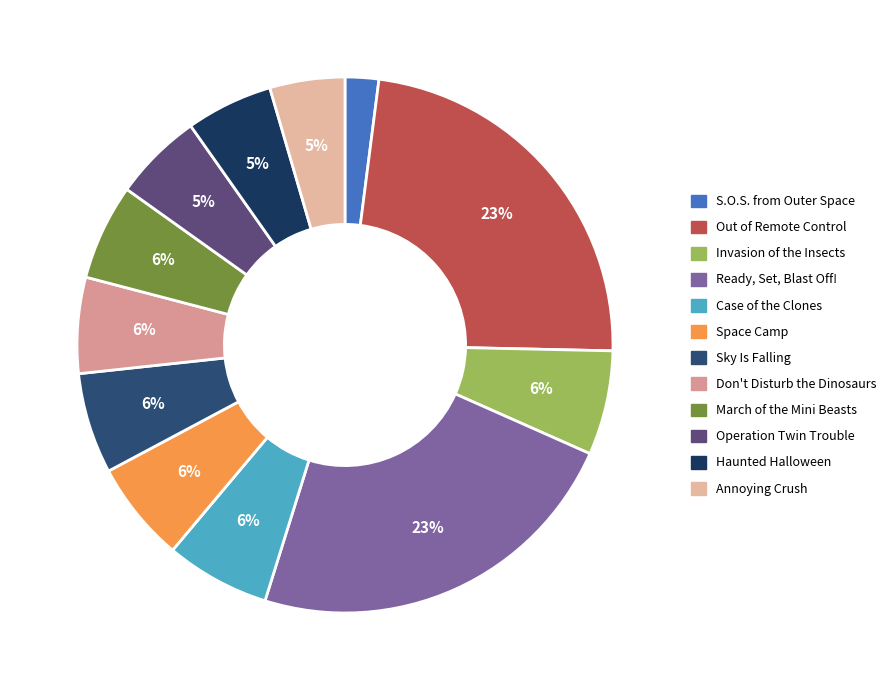

The Case of the Clones slice represents 6% of the pie. True or false?

True